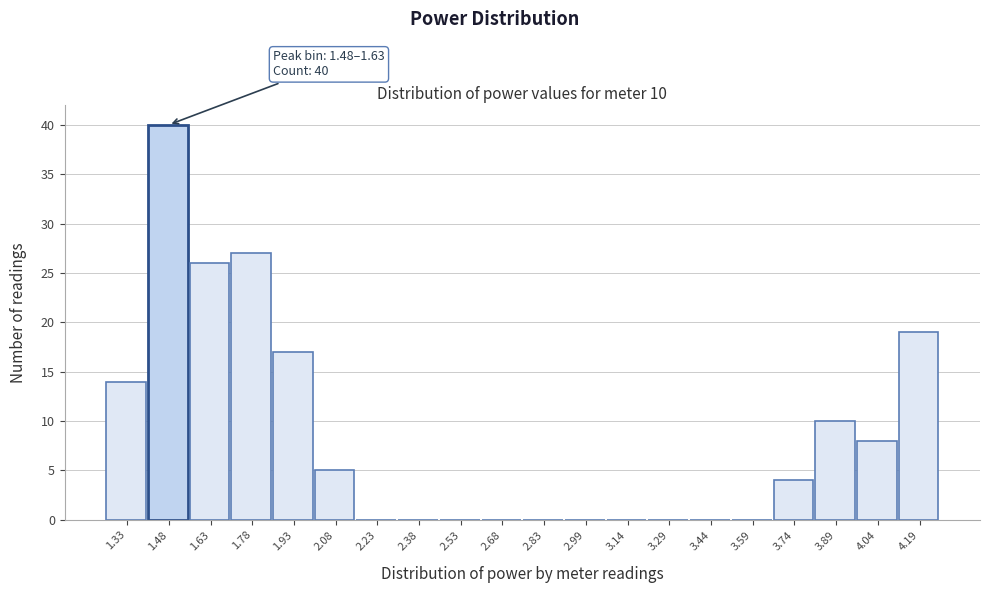

Reading left to right, what are all the values shown in this chart?

1.33=14	1.48=40	1.63=26	1.78=27	1.93=17	2.08=5	2.23=0	2.38=0	2.53=0	2.68=0	2.83=0	2.99=0	3.14=0	3.29=0	3.44=0	3.59=0	3.74=4	3.89=10	4.04=8	4.19=19